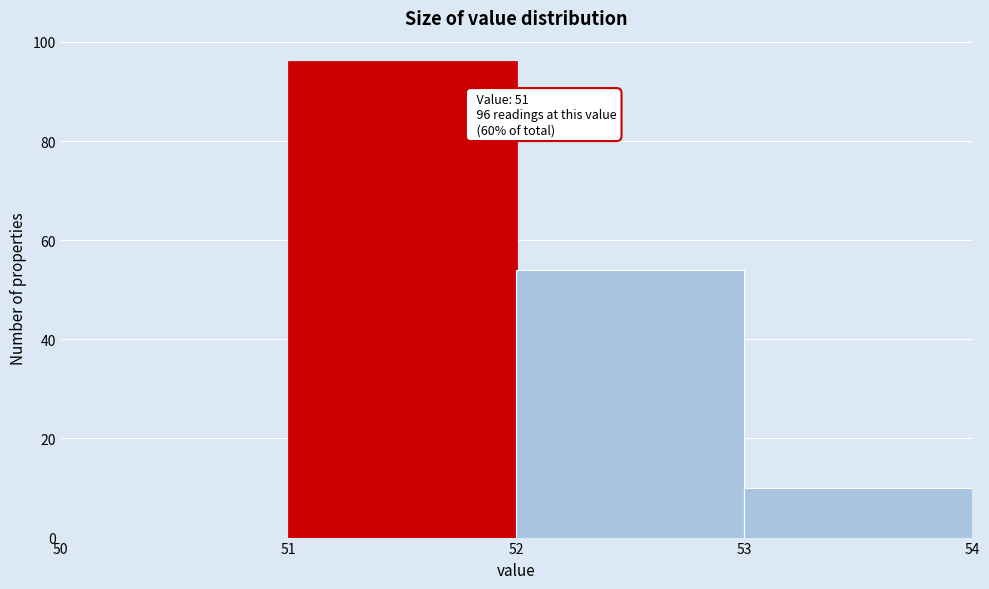

Which range on the x-axis has the tallest bar?

51 to 52